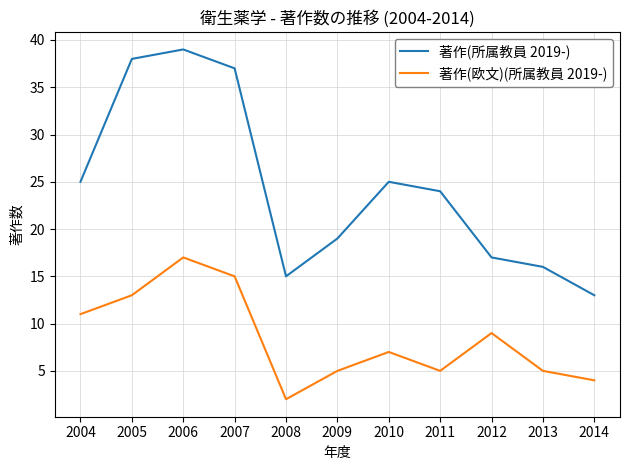

Which category has the lowest value in the 著作(所属教員 2019-) series?

2014